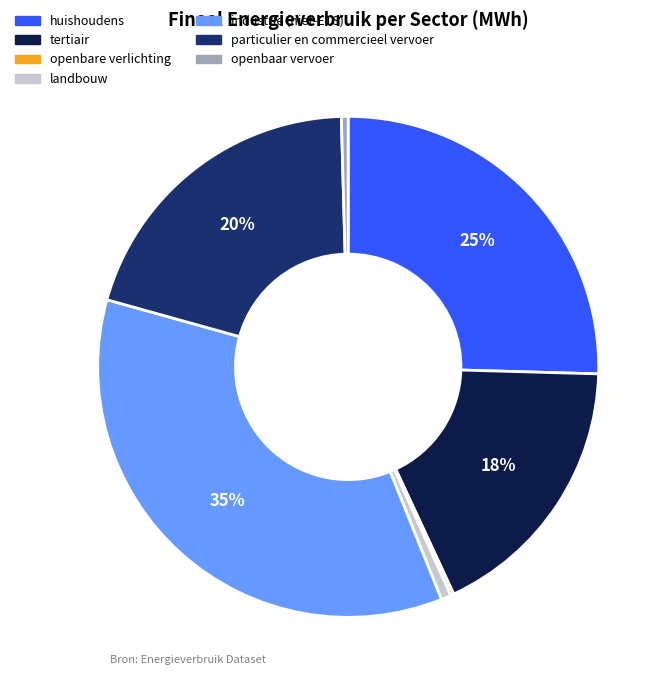

Do particulier en commercieel vervoer and huishoudens together represent more than half of the pie?

No